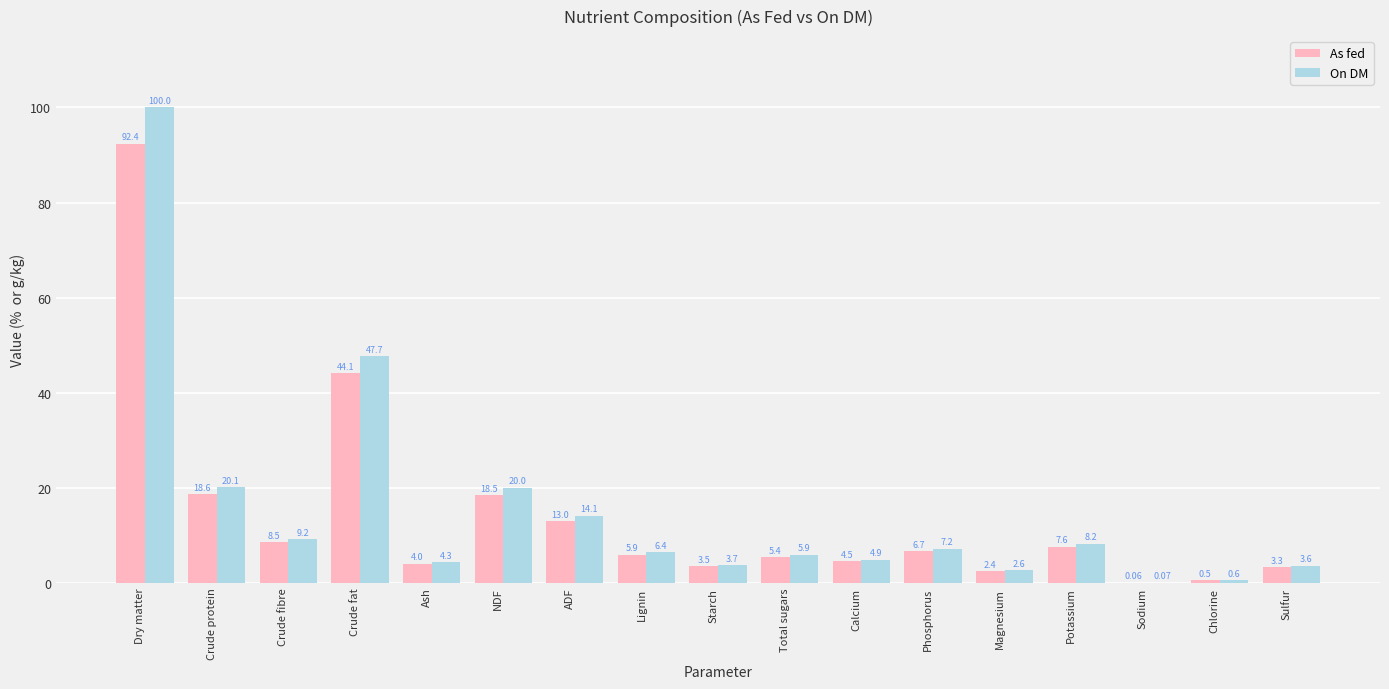

Is the value of As fed at Ash greater than the value of On DM at Sodium?

Yes